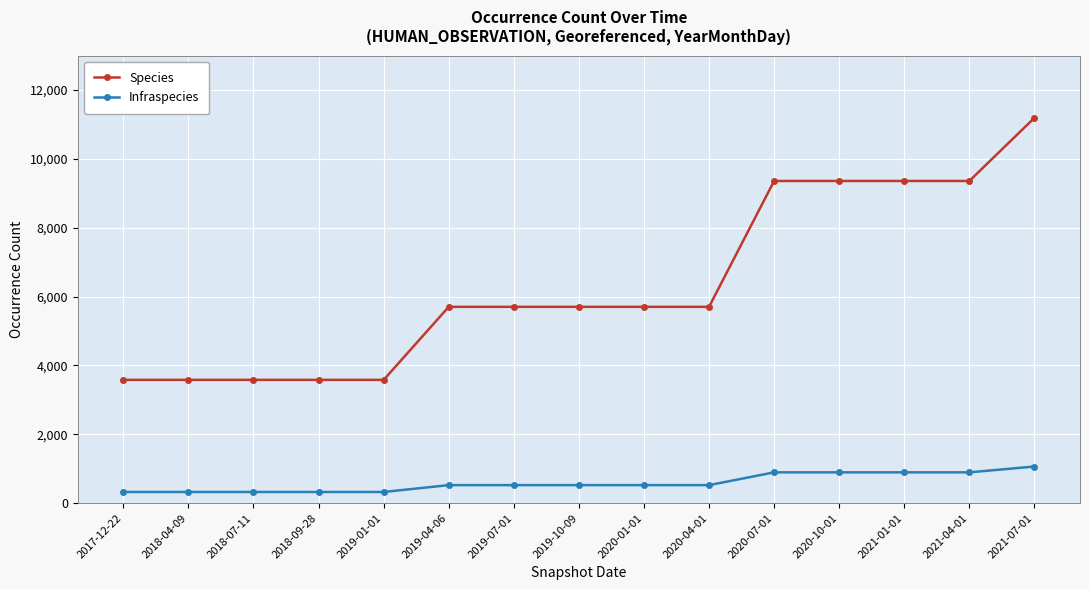

Count the Species values in the range 3581 to 9358.

14